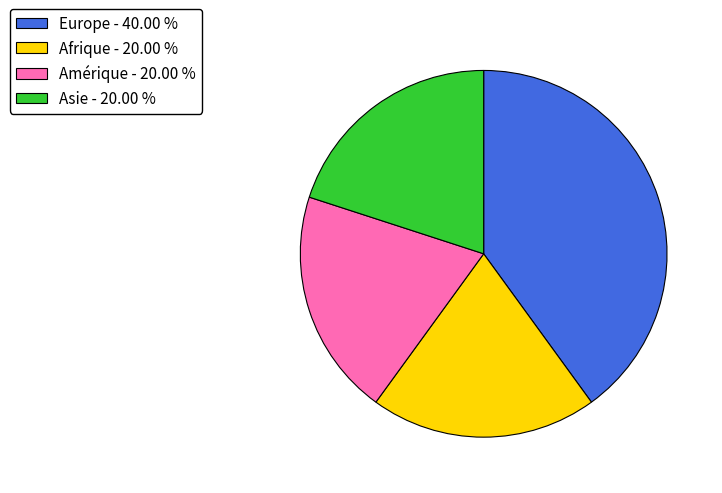

Which category has the biggest portion of the pie?

Europe - 40.00 %